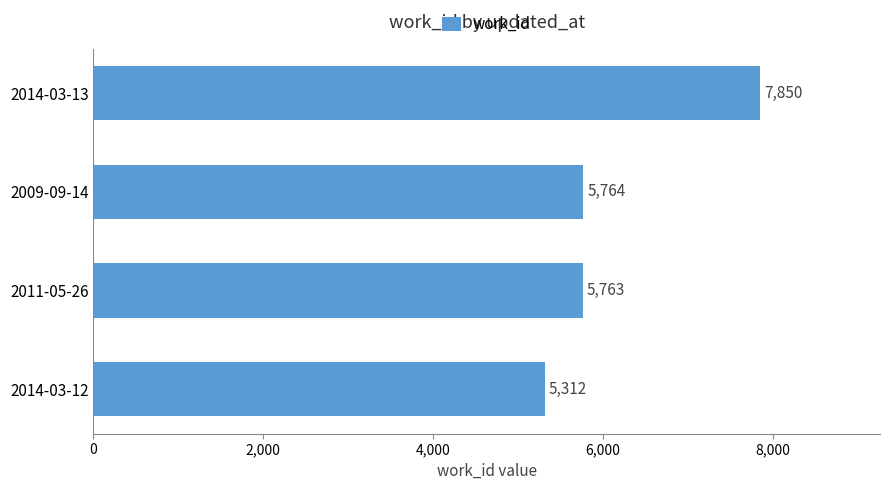

How many bars are there in total?

4